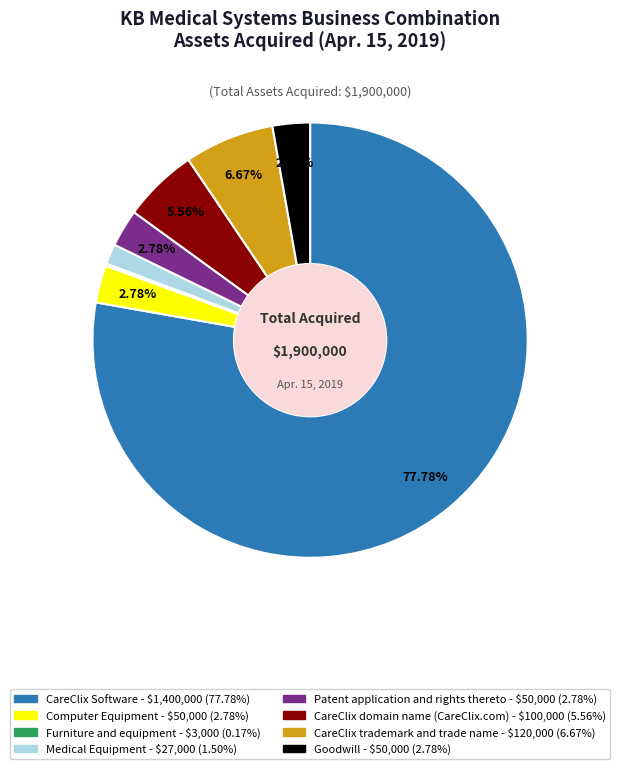

To the nearest percent, what is the difference between the largest and smallest slice percentages?

78%